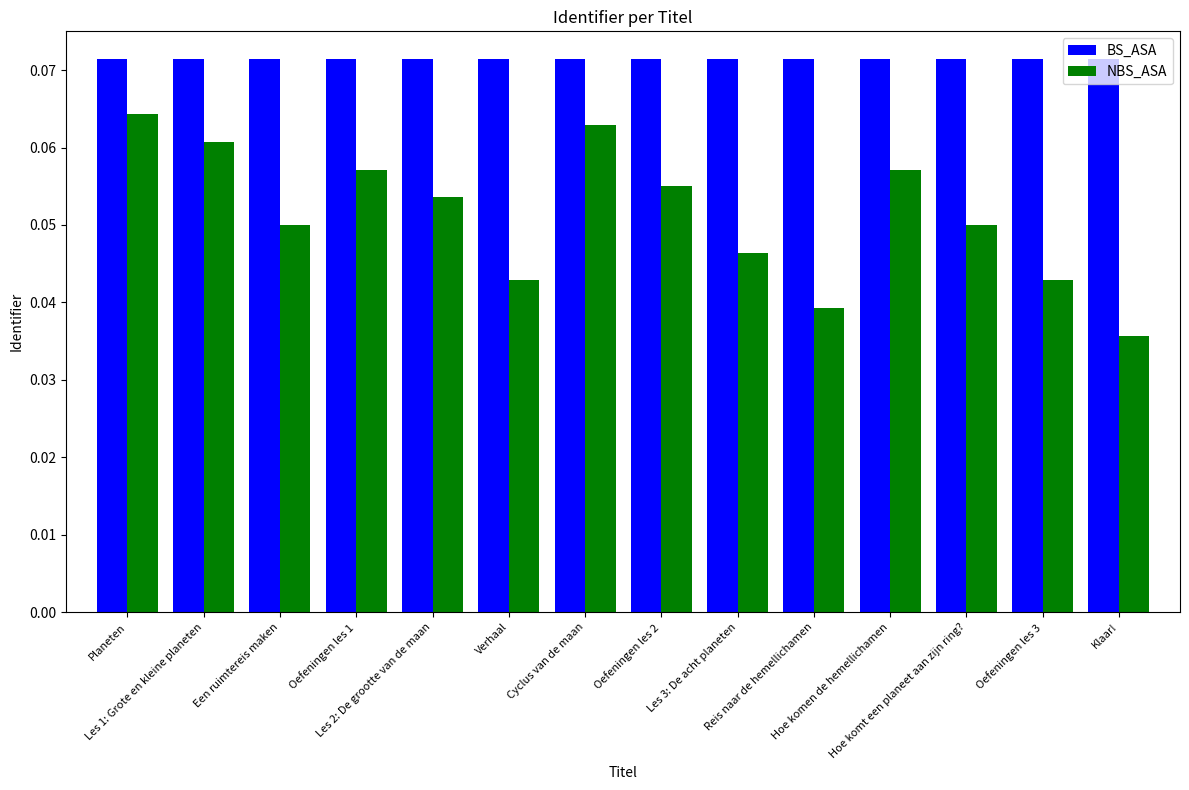

How many categories are shown in the chart?

14